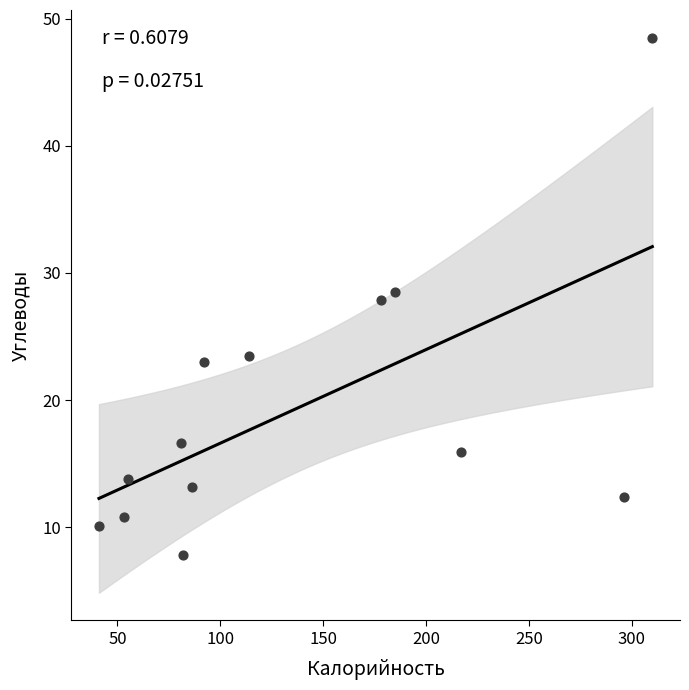

What is the range of Y values (max minus min)?

40.7